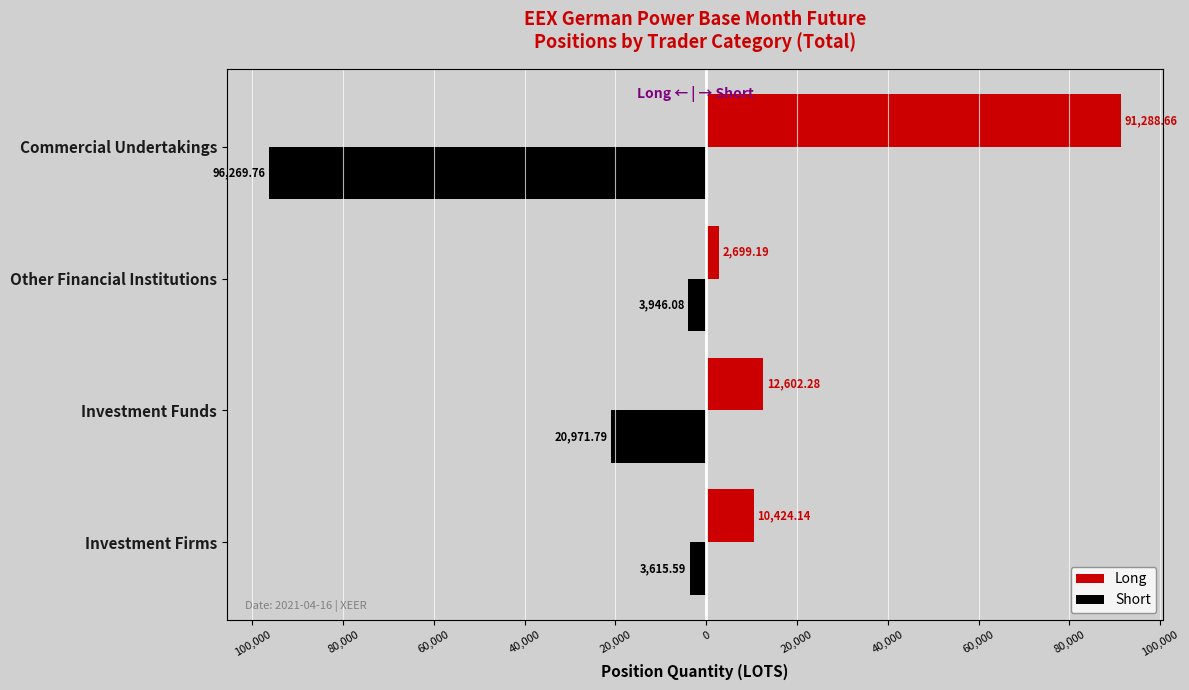

List the series in order of their overall mean, highest first.

Long, Short